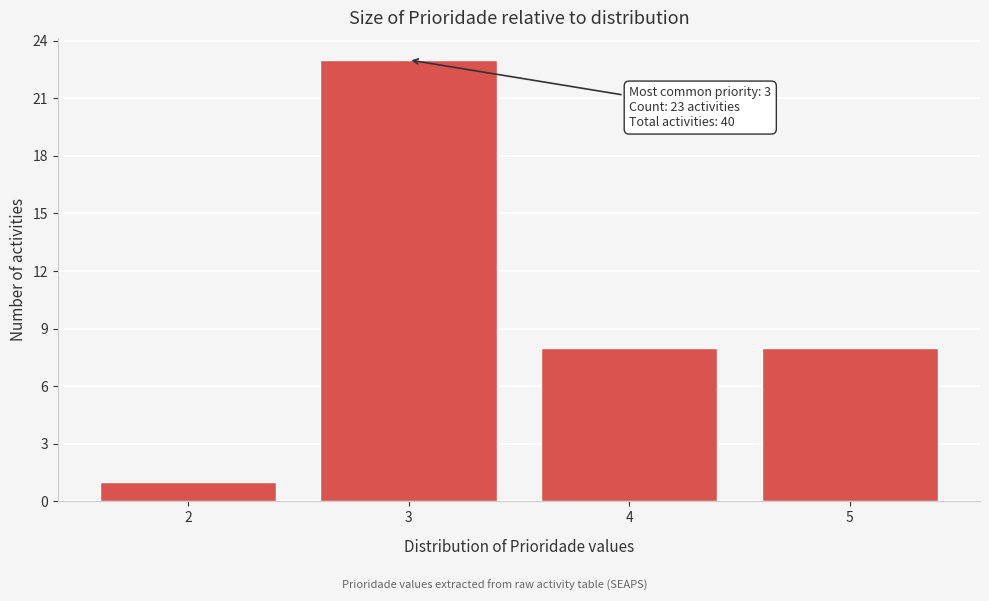

Reading left to right, list all the values displayed in this chart.

2=1	3=23	4=8	5=8